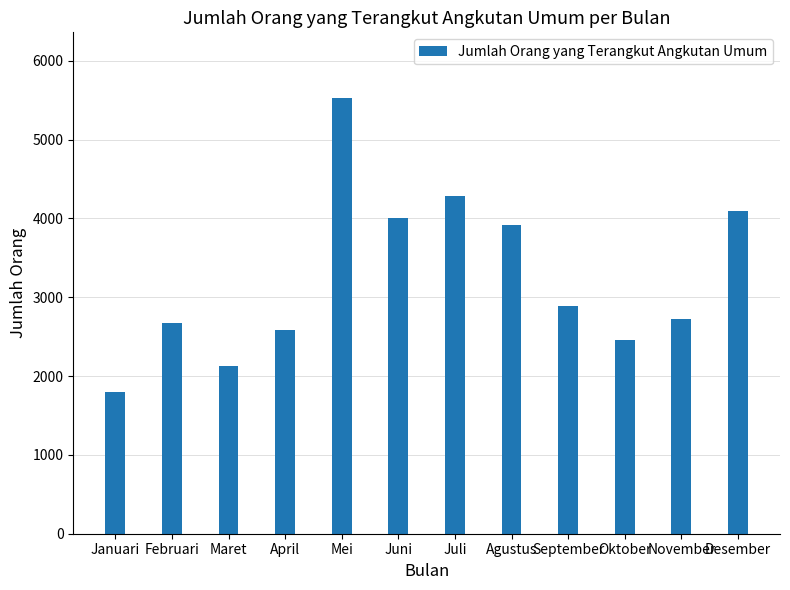

List the labels in order of value, largest first.

Mei, Juli, Desember, Juni, Agustus, September, November, Februari, April, Oktober, Maret, Januari